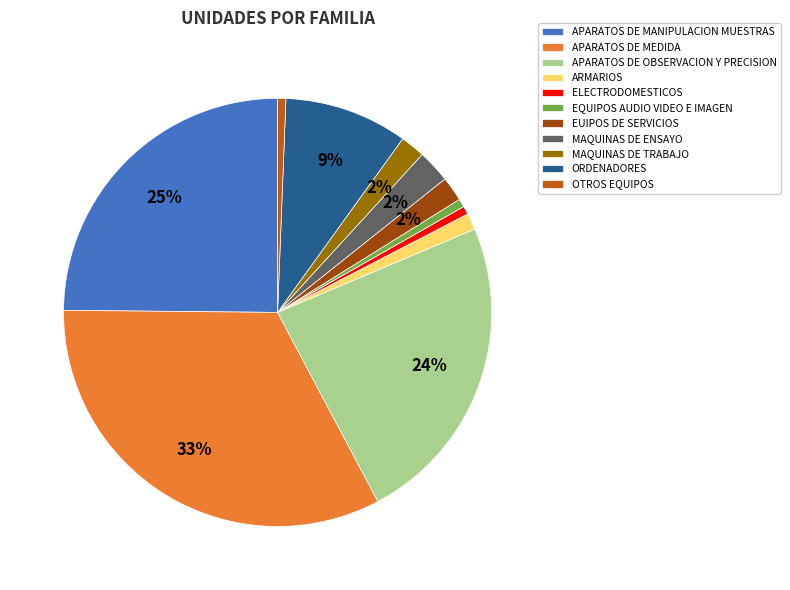

Combined, do ARMARIOS and APARATOS DE OBSERVACION Y PRECISION account for over 50%?

No